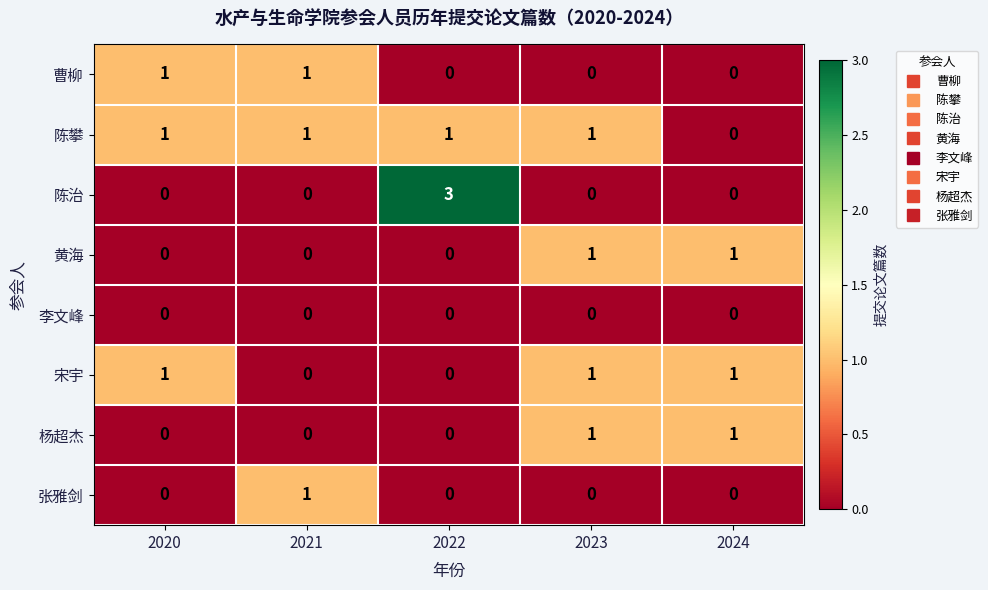

Which series has the widest spread of values?

陈治